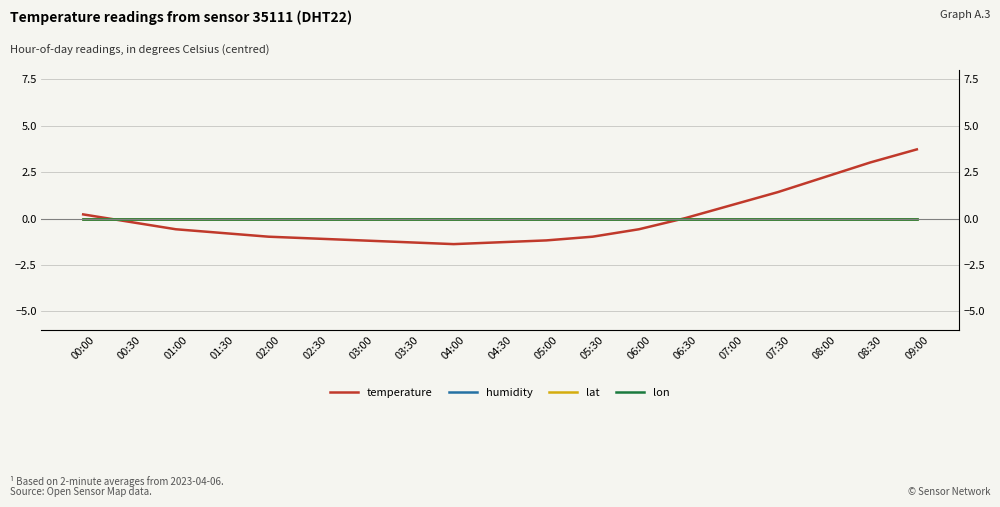

At 03:00, list the series in order from largest to smallest.

humidity, lat, lon, temperature